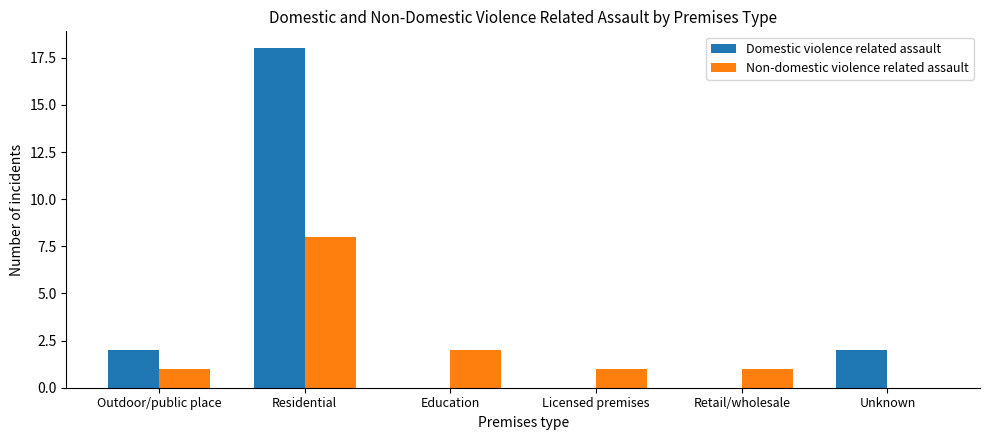

Between Residential and Licensed premises, which series saw the biggest shift?

Domestic violence related assault